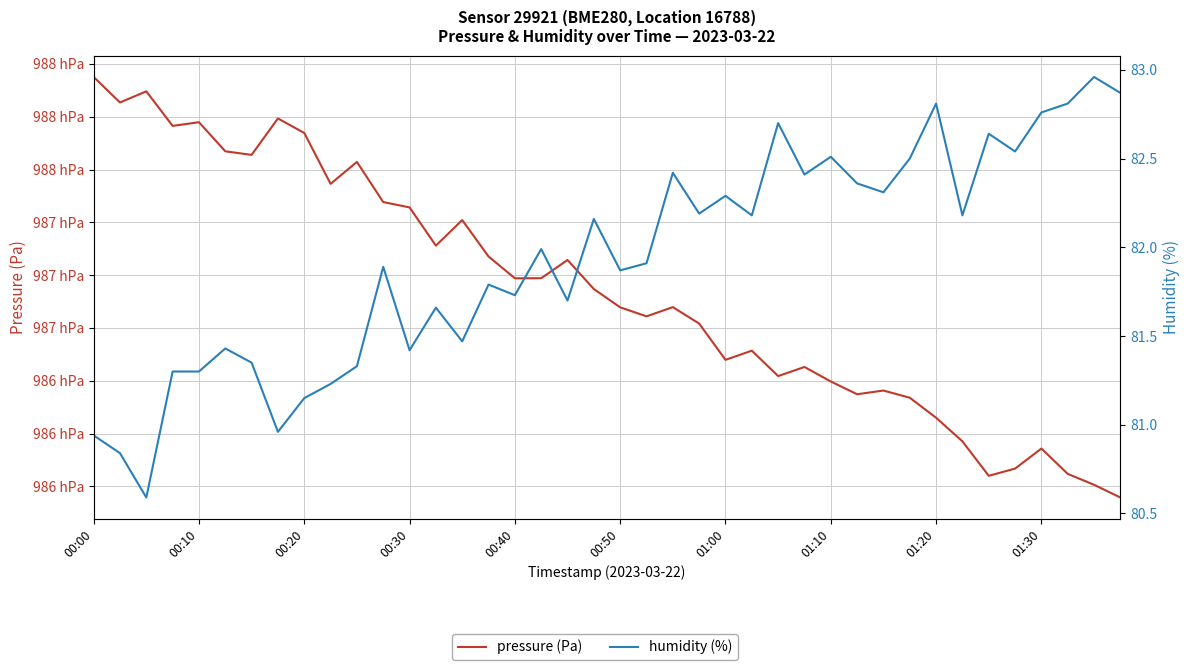

What is the maximum value for humidity (%)?

83.0